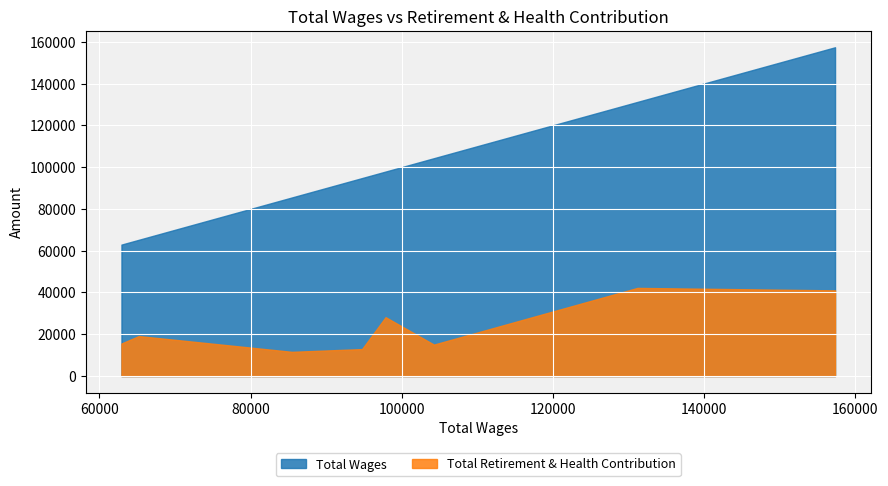

True or false: Total Wages and Total Retirement & Health Contribution cross at least once.

False